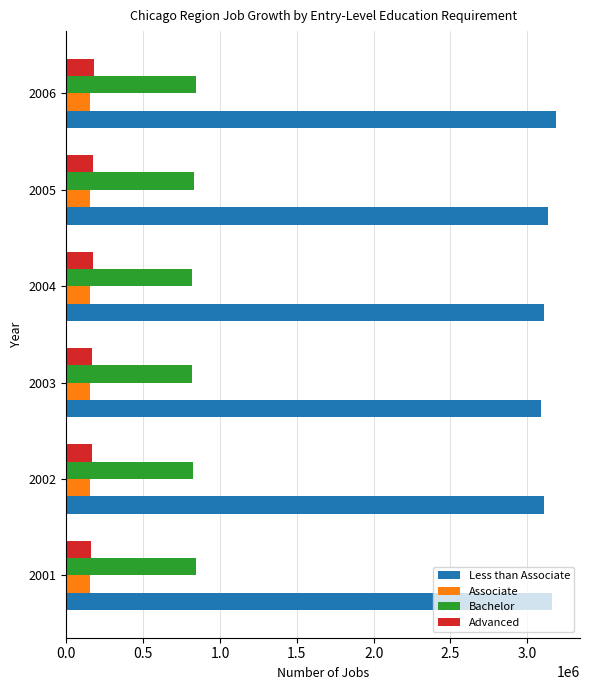

What is the difference between the highest and lowest values at 2005?

2977961.4